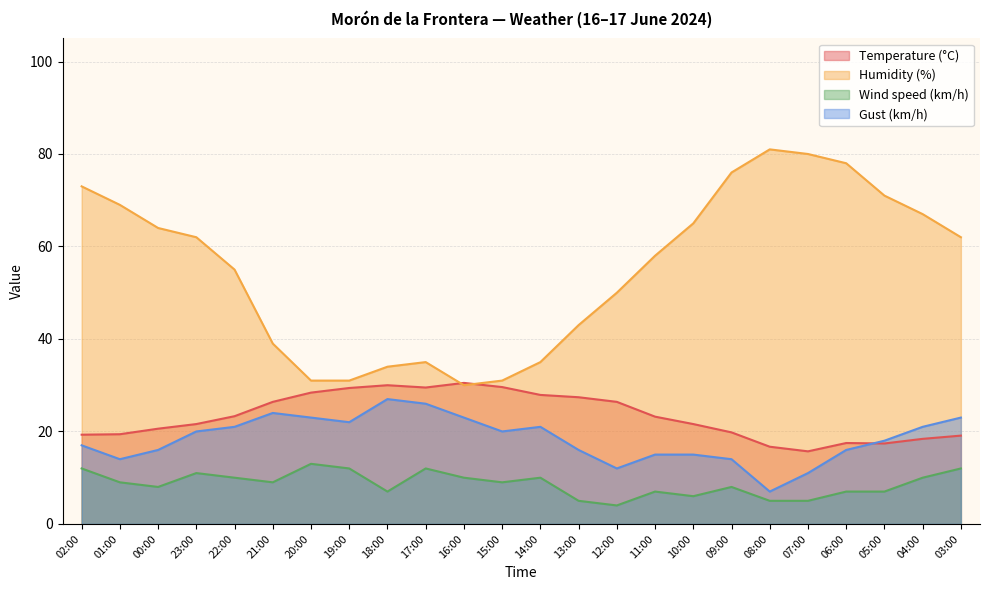

Rank the series at 03:00 from lowest to highest value.

Wind speed (km/h), Temperature (°C), Gust (km/h), Humidity (%)